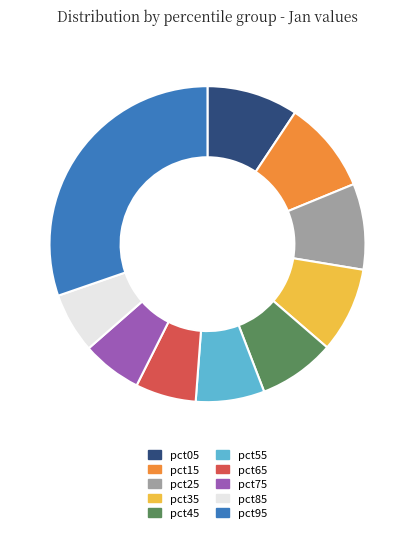

True or false: pct05 accounts for 9% of the total.

True